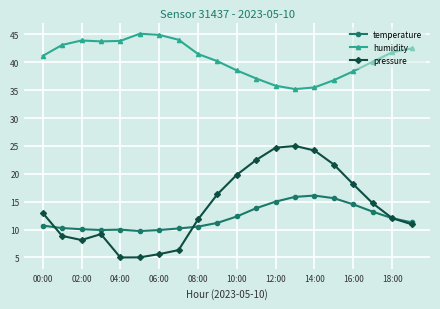

Count the number of categories in the chart.

20